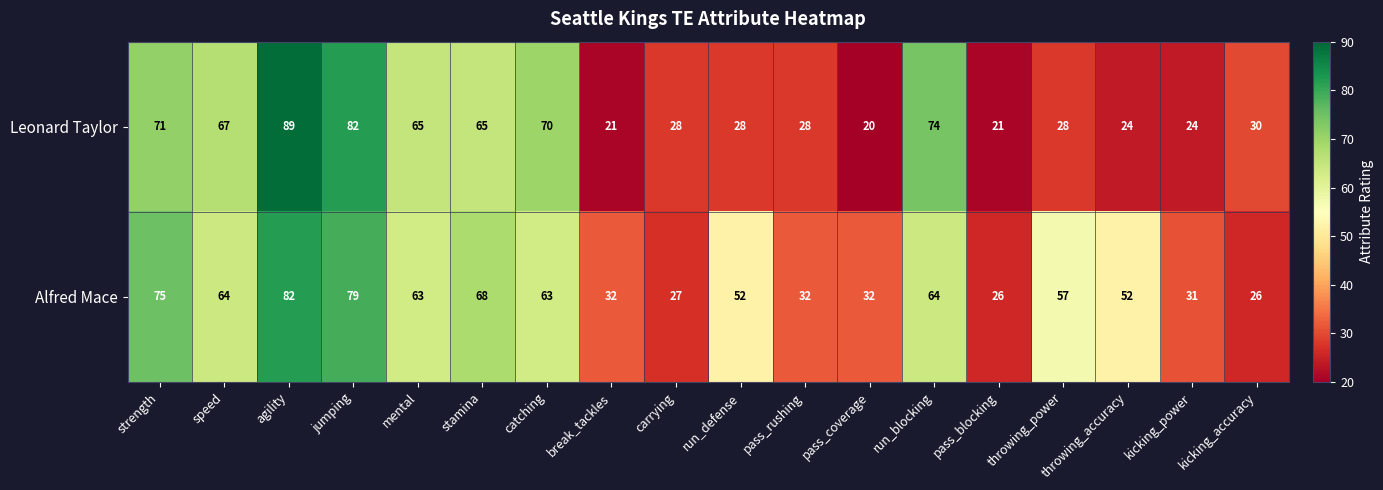

List the series in order of their peak value, lowest first.

Alfred Mace, Leonard Taylor